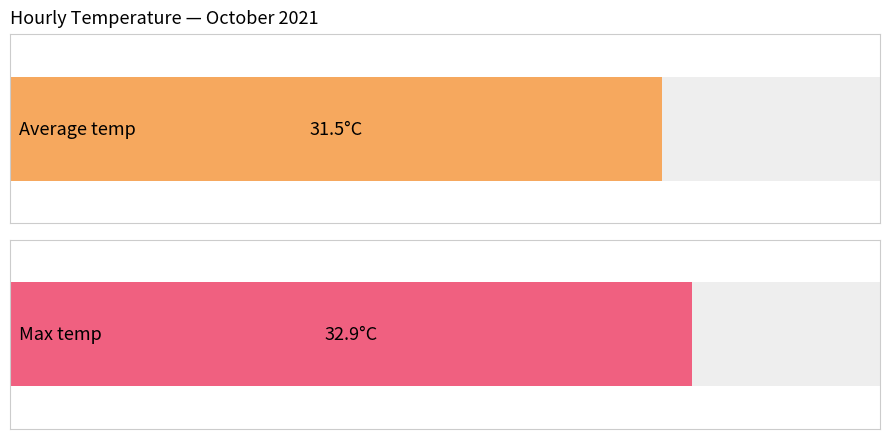

List the series in order of their peak value, highest first.

Max temp, Average temp